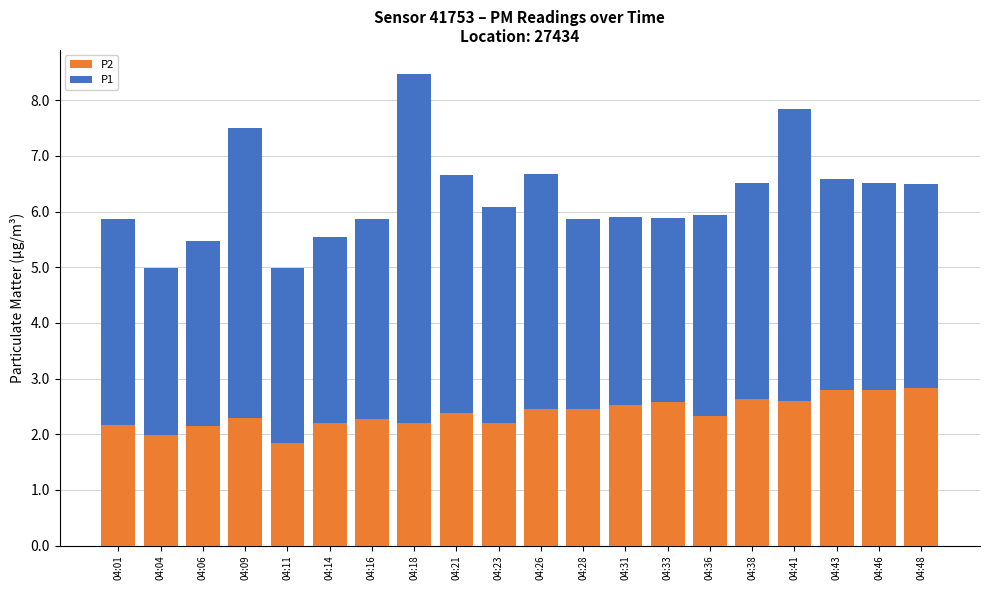

The P2 series shows 2.4 at 04:21. True or false?

True